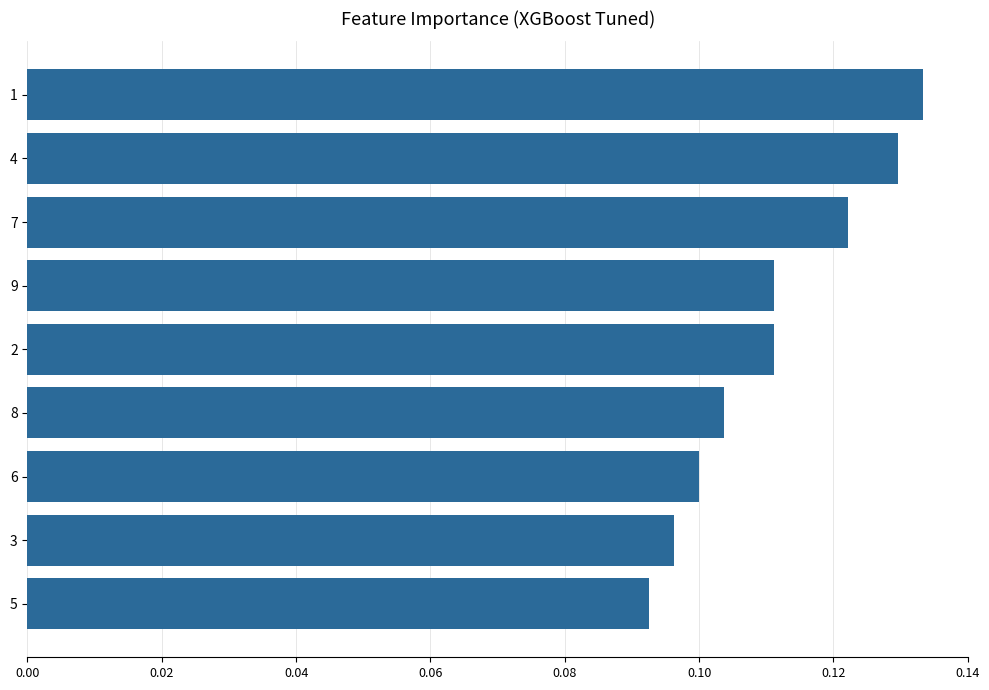

The value at 7 is 0.2. True or false?

False